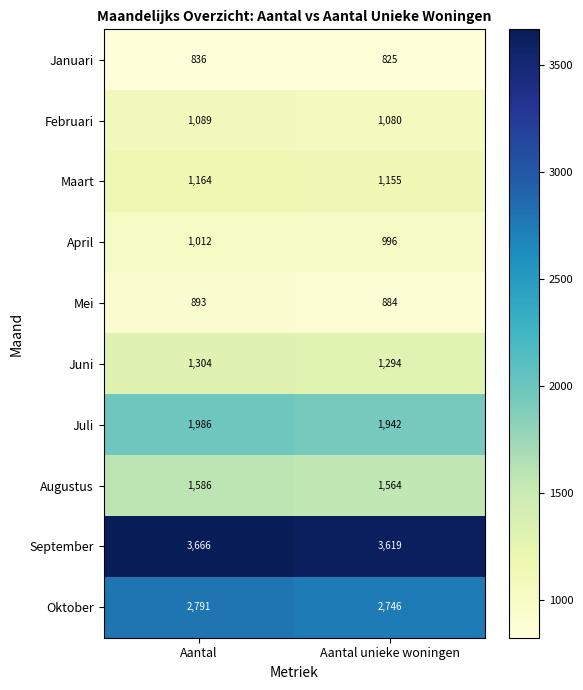

At how many categories does at least one series exceed 989?

2